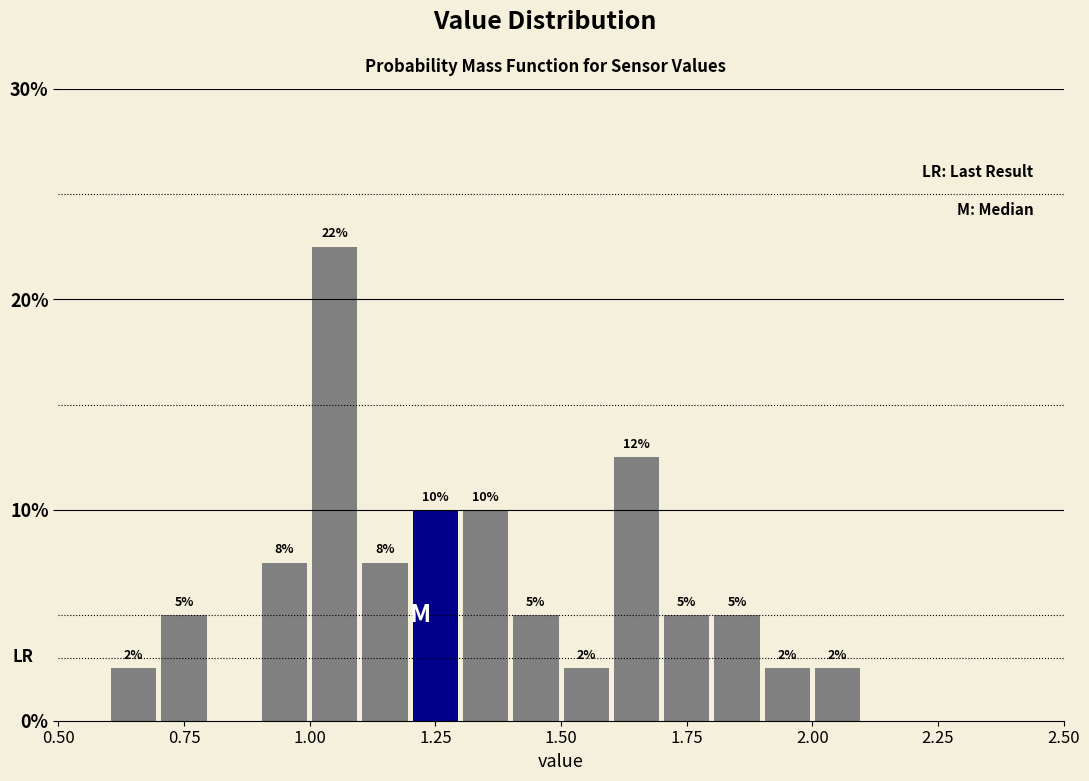

Around what value on the x-axis is the tallest bar? Give the approximate position of its centre, as read against the axis.

1.05